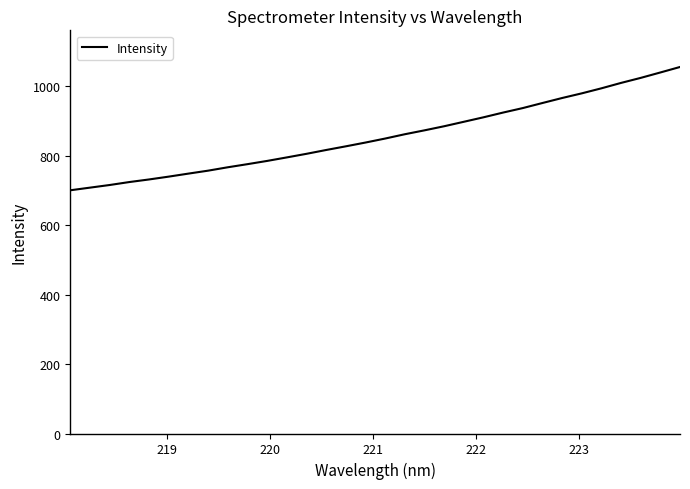

What is the greatest value displayed?

1055.1